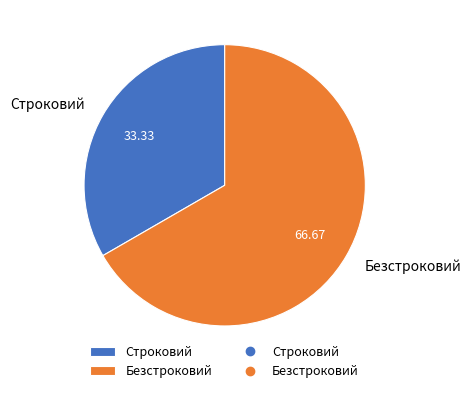

How many segments does this pie chart have?

2